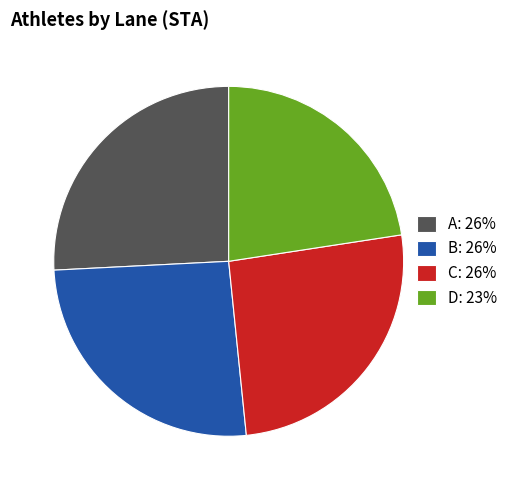

Is there a majority slice in this chart?

No